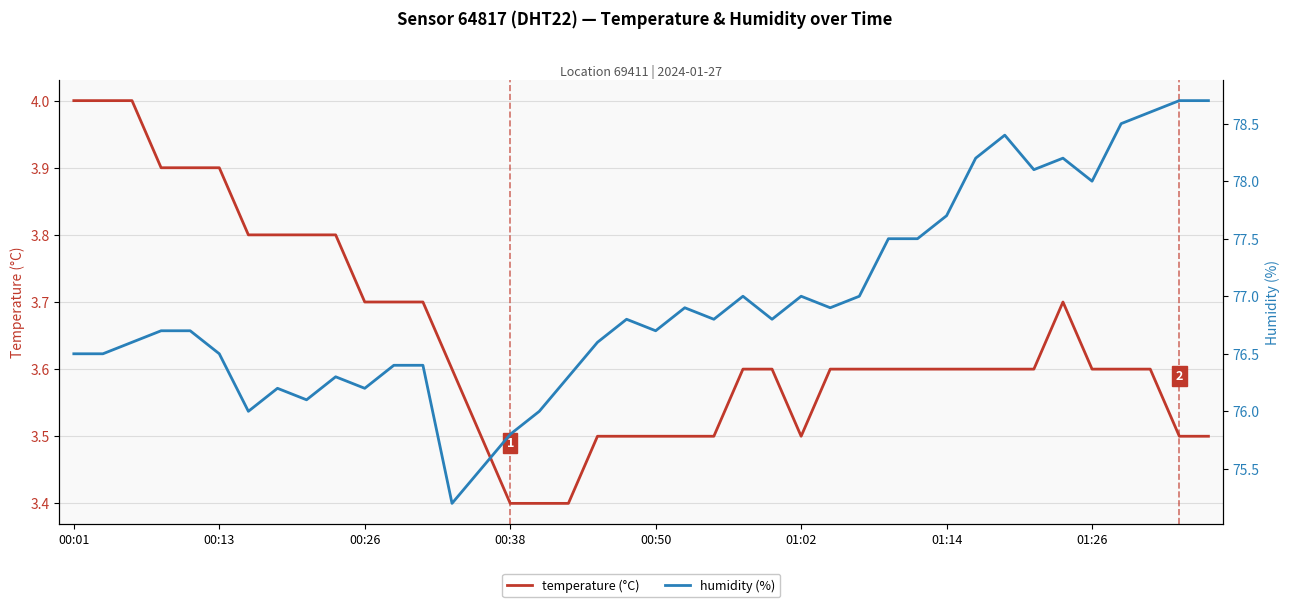

At which category is the sum across all series the highest?

38